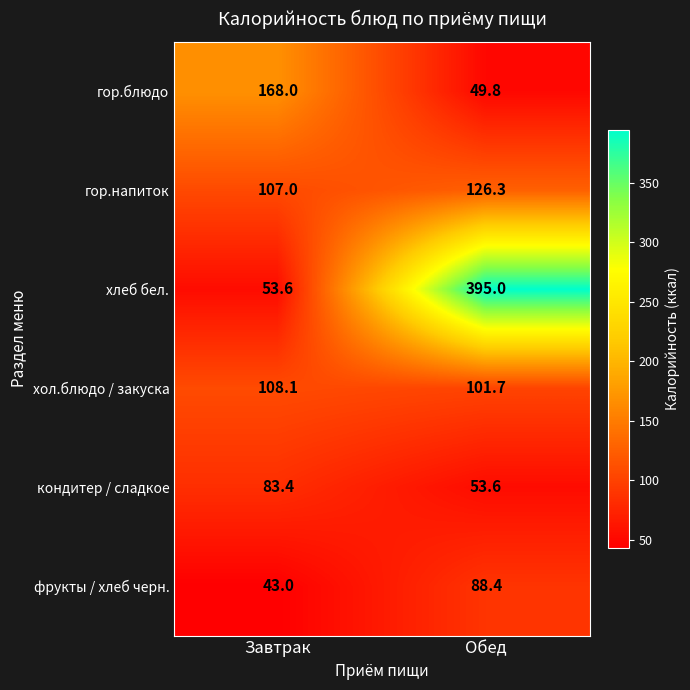

What value does the гор.напиток series have at Завтрак?

107.0